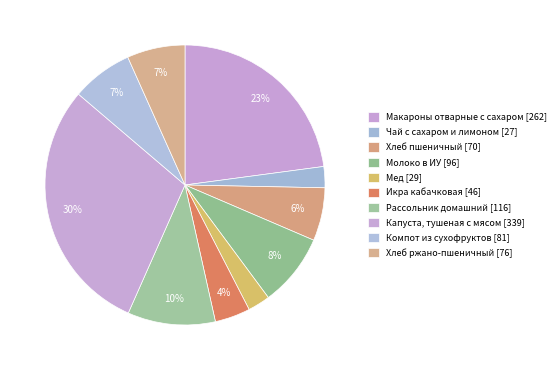

What percentage do Капуста, тушеная с мясом and Икра кабачковая together represent?

33.7%